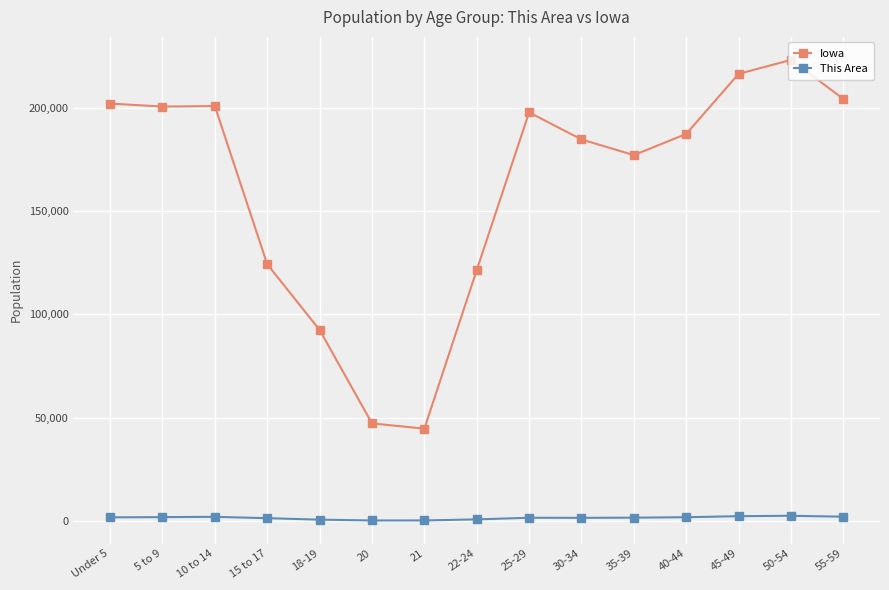

What is the lowest value of the This Area series?

226